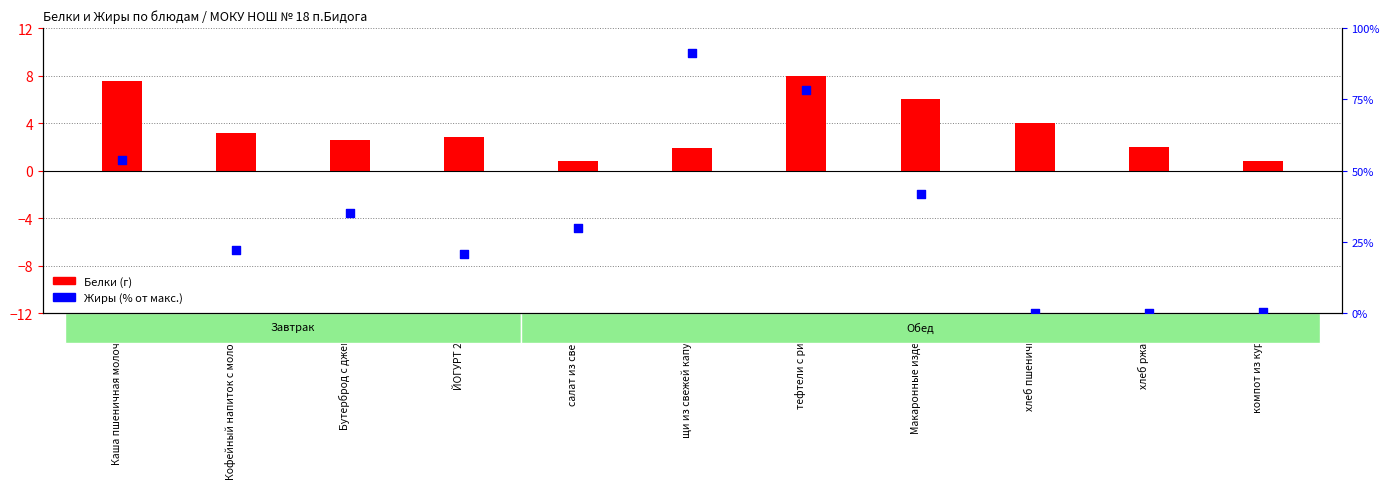

Is the value of Белки (г) at хлеб пшеничный greater than the value of Жиры (% от макс.) at Кофейный напиток с молоком?

No